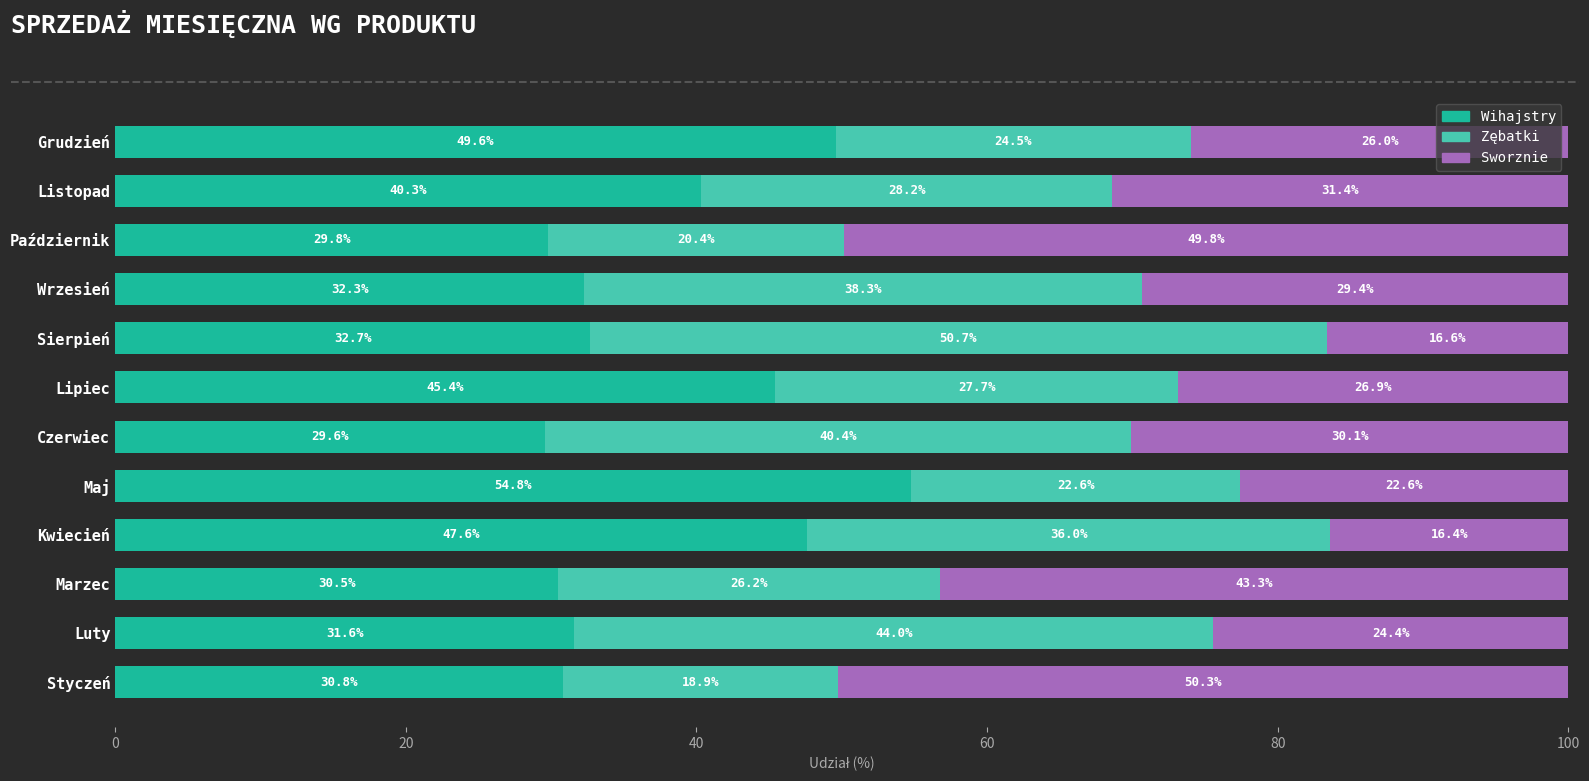

What is the lowest value of the Wihajstry series?

29.6